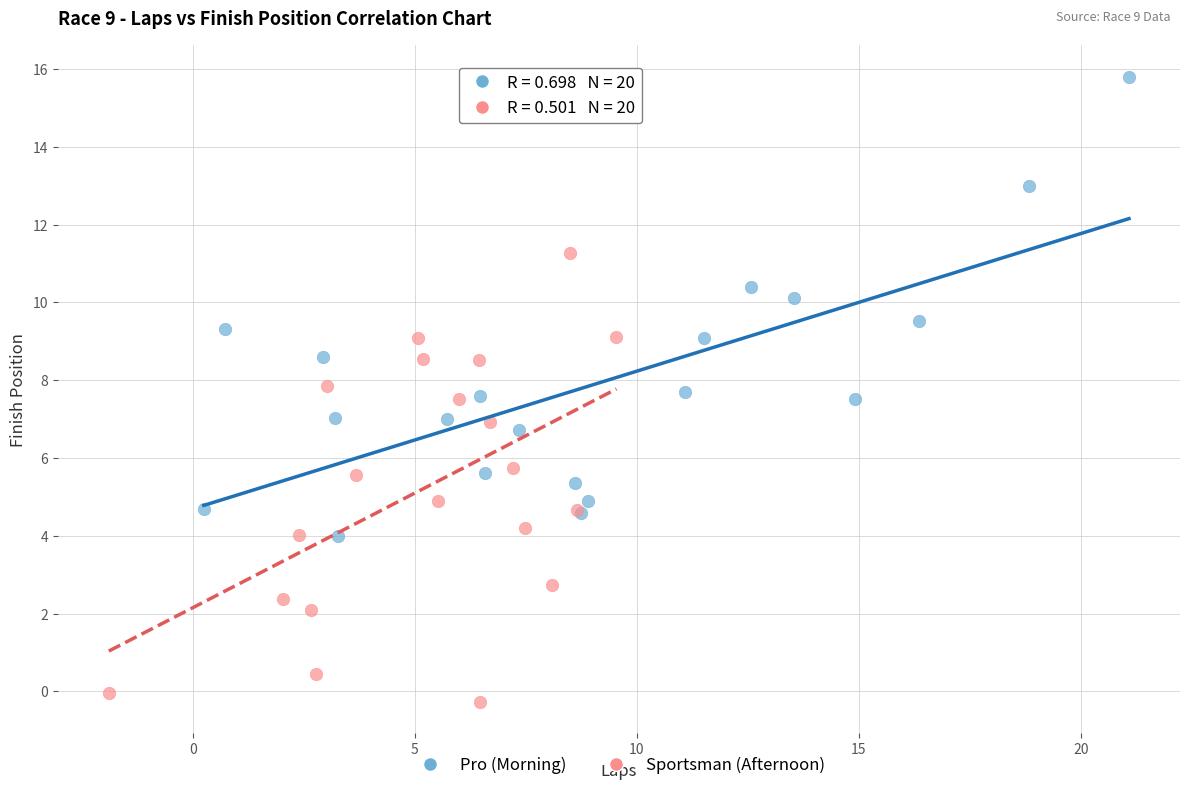

Which series contains the lowest Y value?

Sportsman (Afternoon)